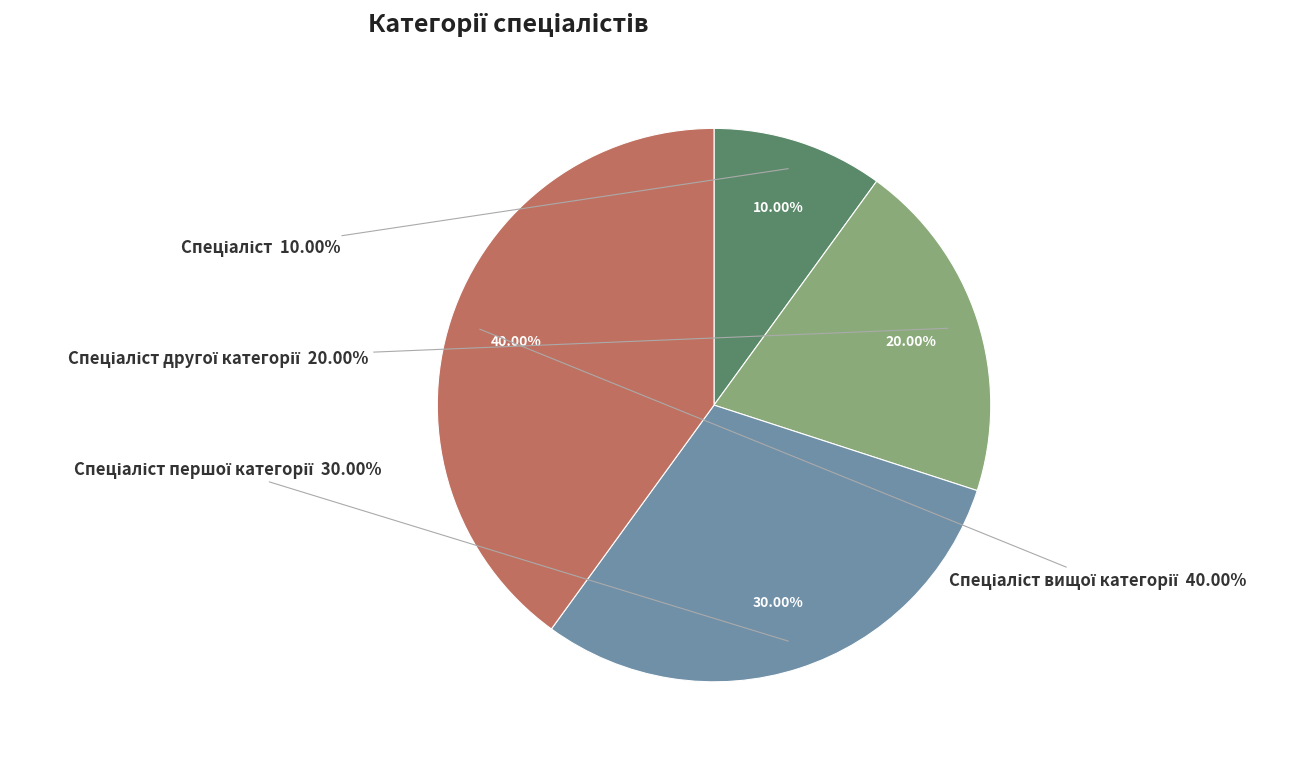

Rank the categories by value from highest to lowest.

Спеціаліст вищої категорії, Спеціаліст першої категорії, Спеціаліст другої категорії, Спеціаліст